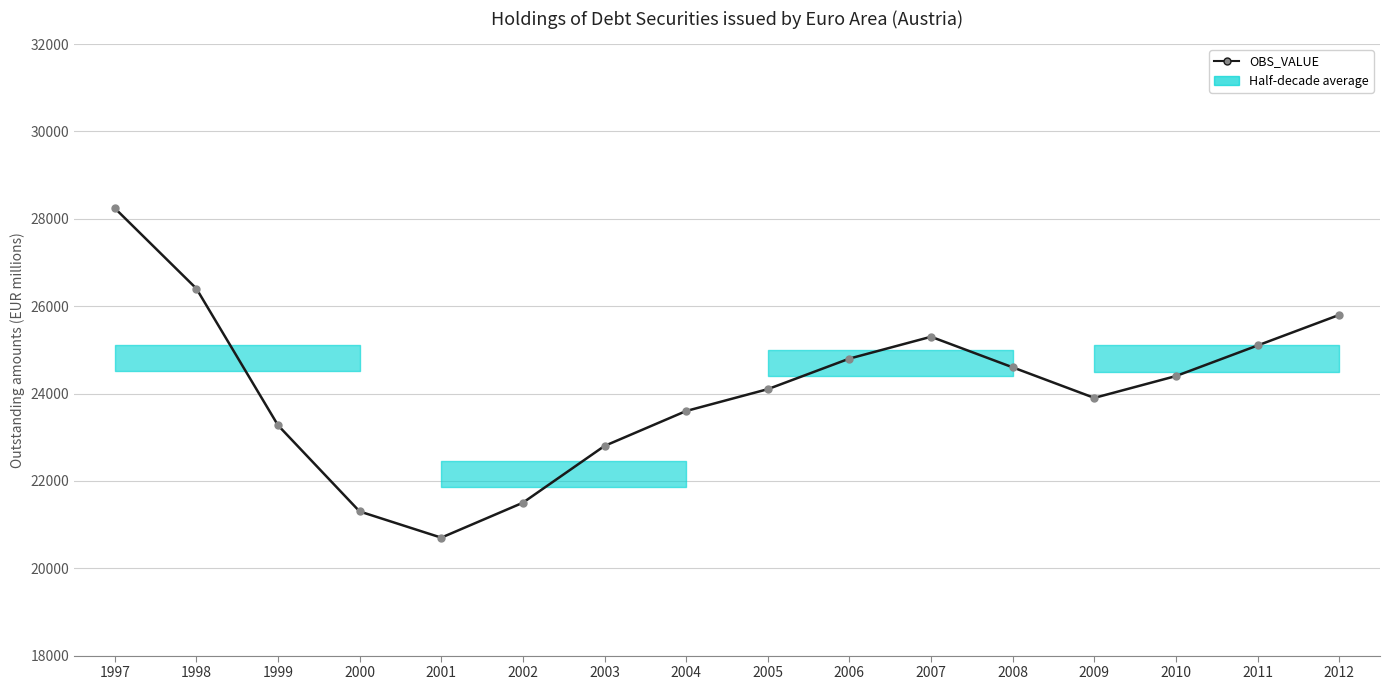

Does the chart have visible grid lines?

Yes